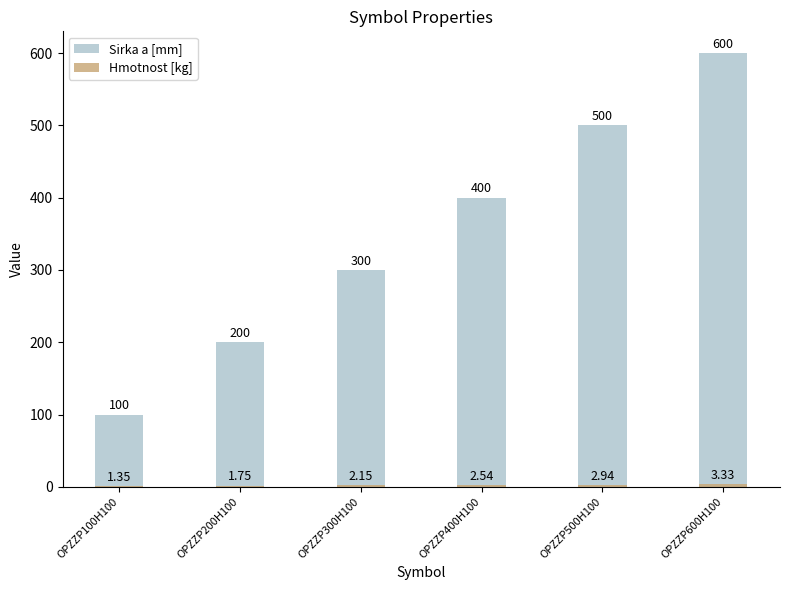

At how many categories does at least one series exceed 36?

6